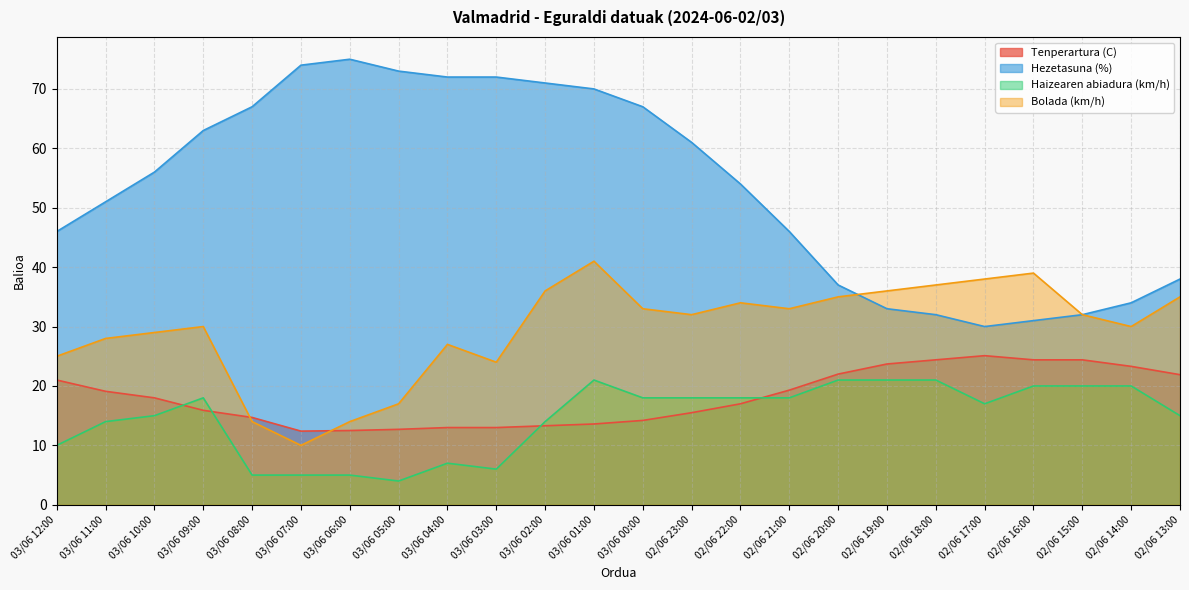

List the labels in order of Hezetasuna (%) value, smallest first.

02/06 17:00, 02/06 16:00, 02/06 18:00, 02/06 15:00, 02/06 19:00, 02/06 14:00, 02/06 20:00, 02/06 13:00, 03/06 12:00, 02/06 21:00, 03/06 11:00, 02/06 22:00, 03/06 10:00, 02/06 23:00, 03/06 09:00, 03/06 08:00, 03/06 00:00, 03/06 01:00, 03/06 02:00, 03/06 04:00, 03/06 03:00, 03/06 05:00, 03/06 07:00, 03/06 06:00